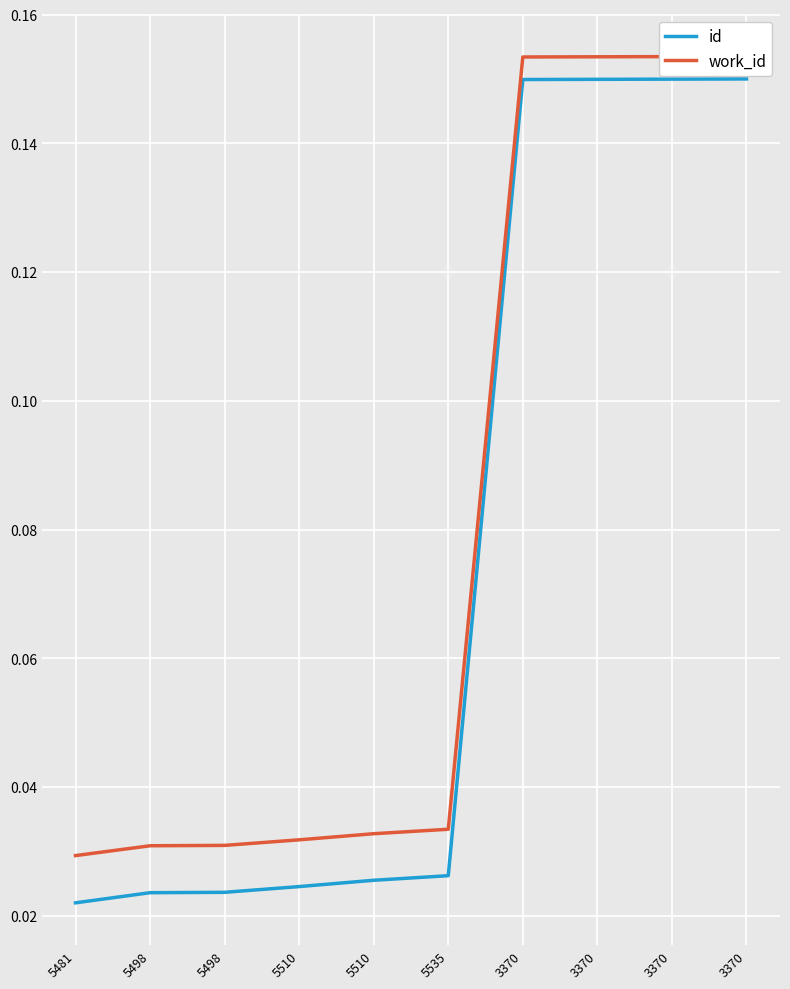

What is the difference between the maximum and second lowest values in the id series?

0.1